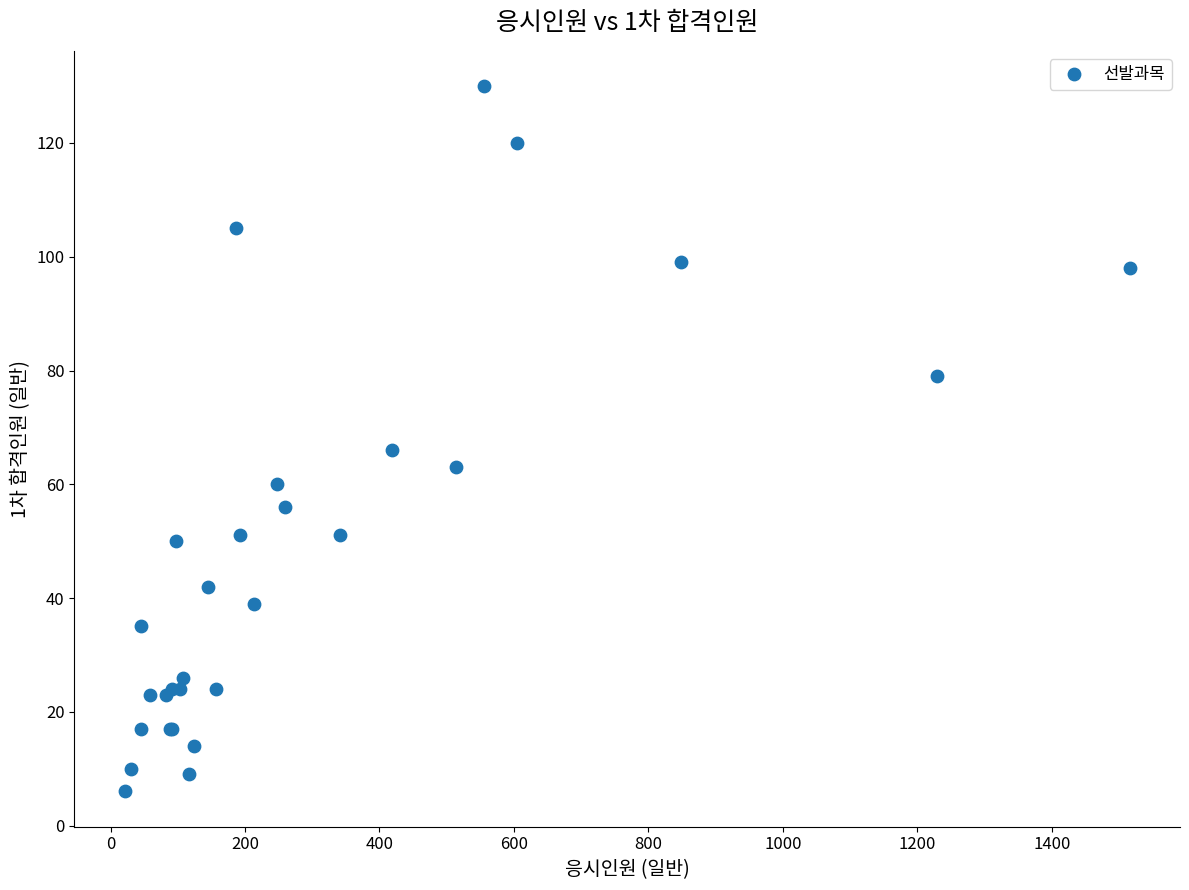

What Y value in the scatter plot is closest to 68?

66